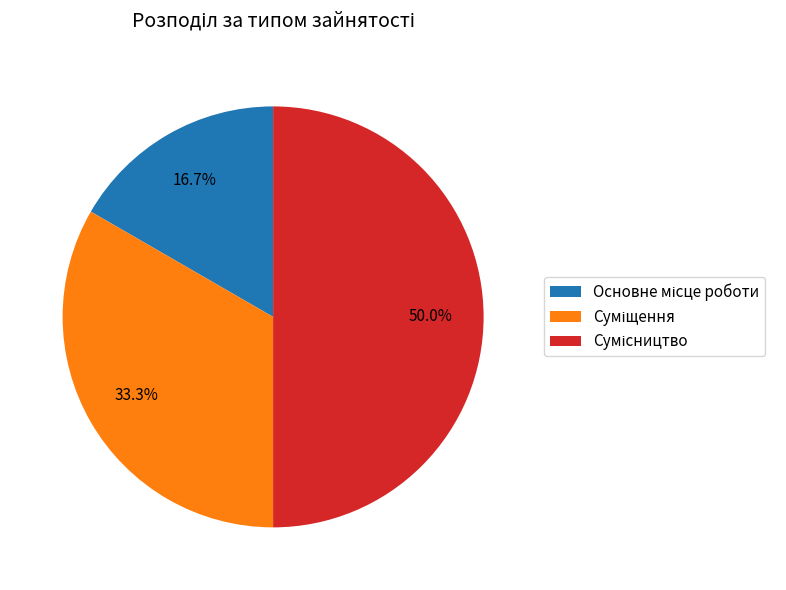

To the nearest percent, what portion does Суміщення represent?

33%